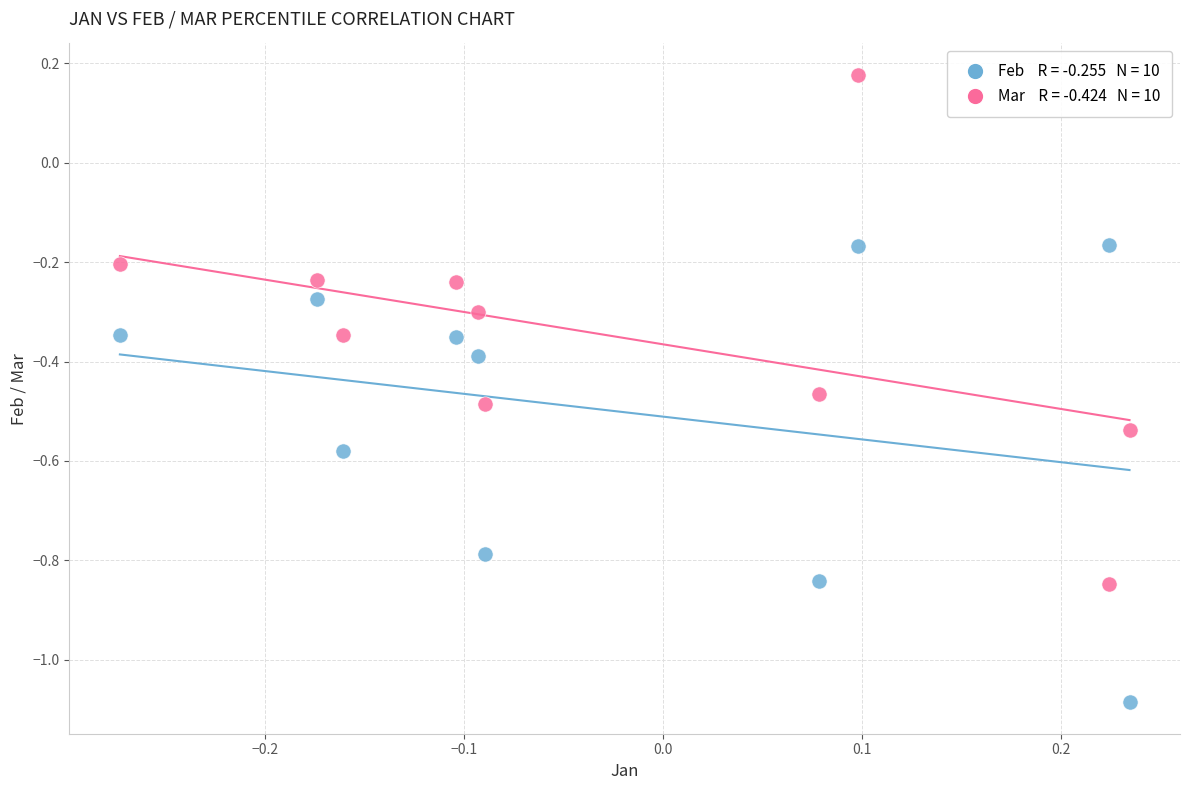

Across all data points, what is the range of Y values (max minus min)?

1.3